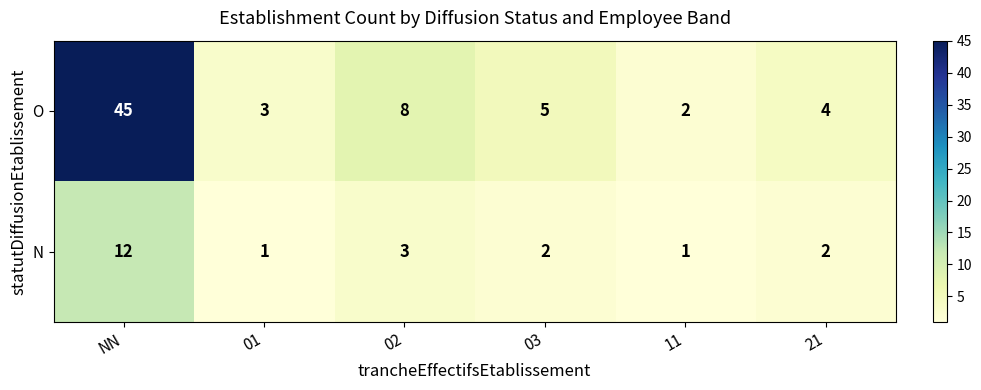

What is the difference between the maximum and minimum values in the N series?

11